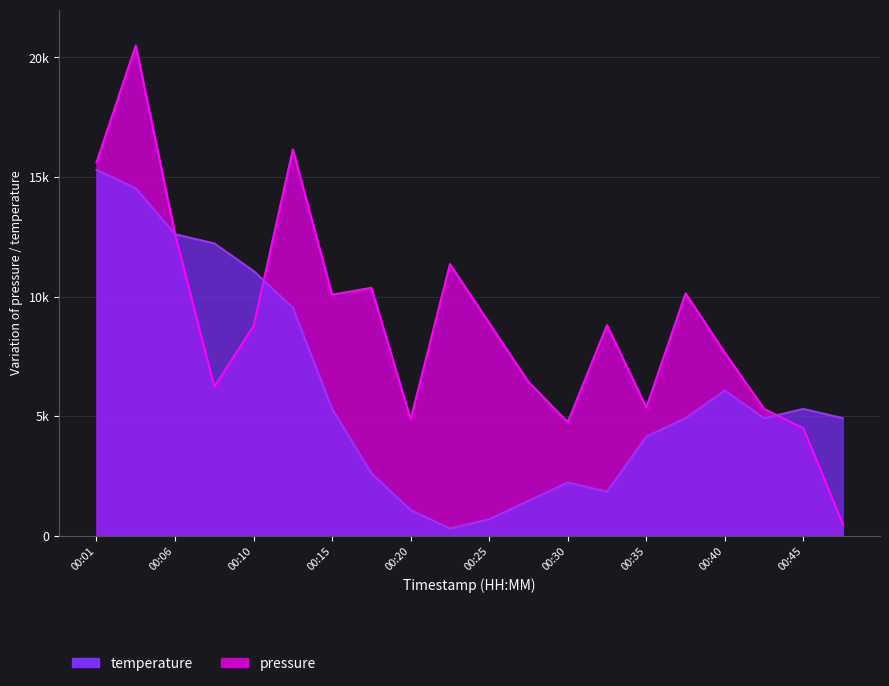

Read the temperature value at 00:20.

1069.2